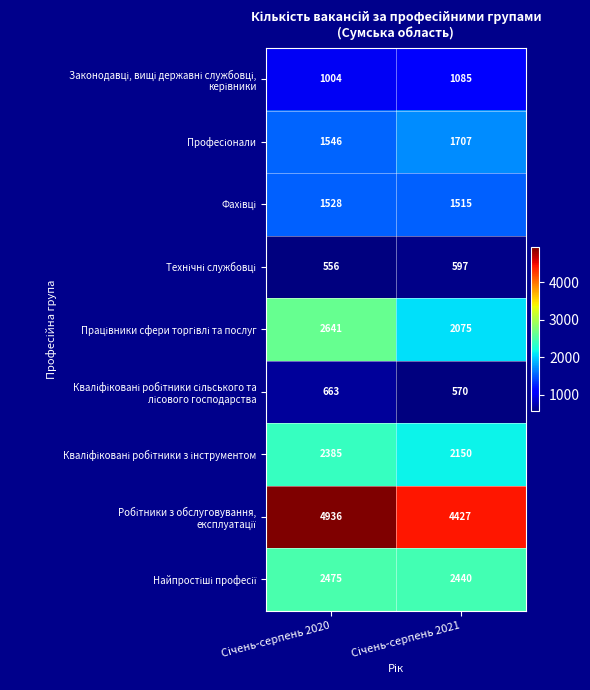

What is the smallest value displayed?

556